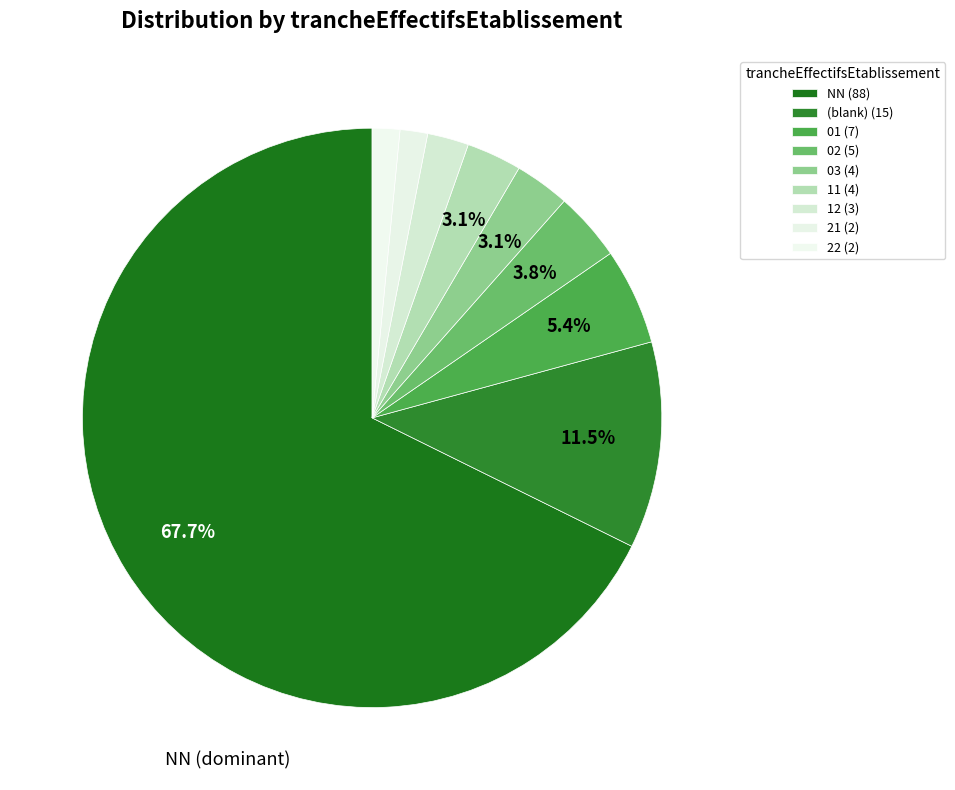

How many slices are in this pie chart?

9